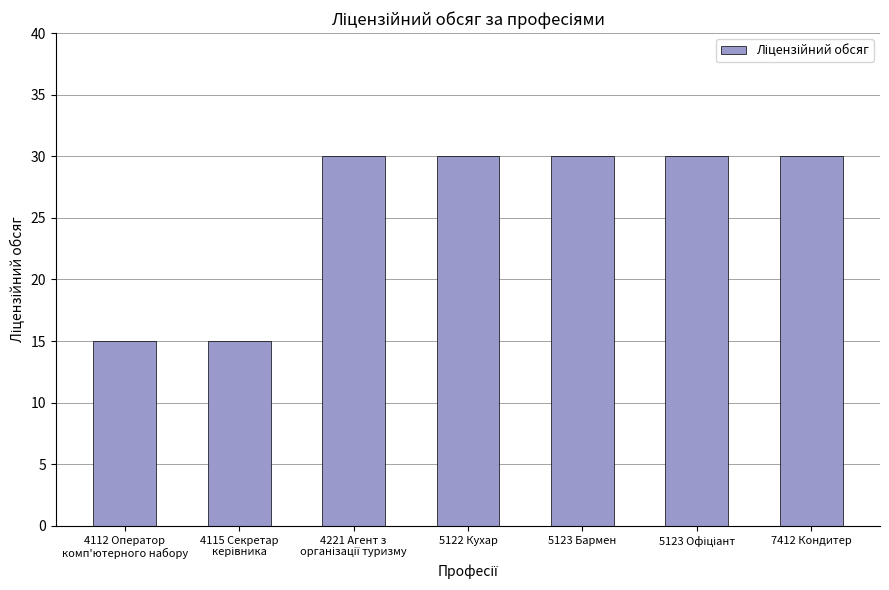

What is the sum of all values?

180